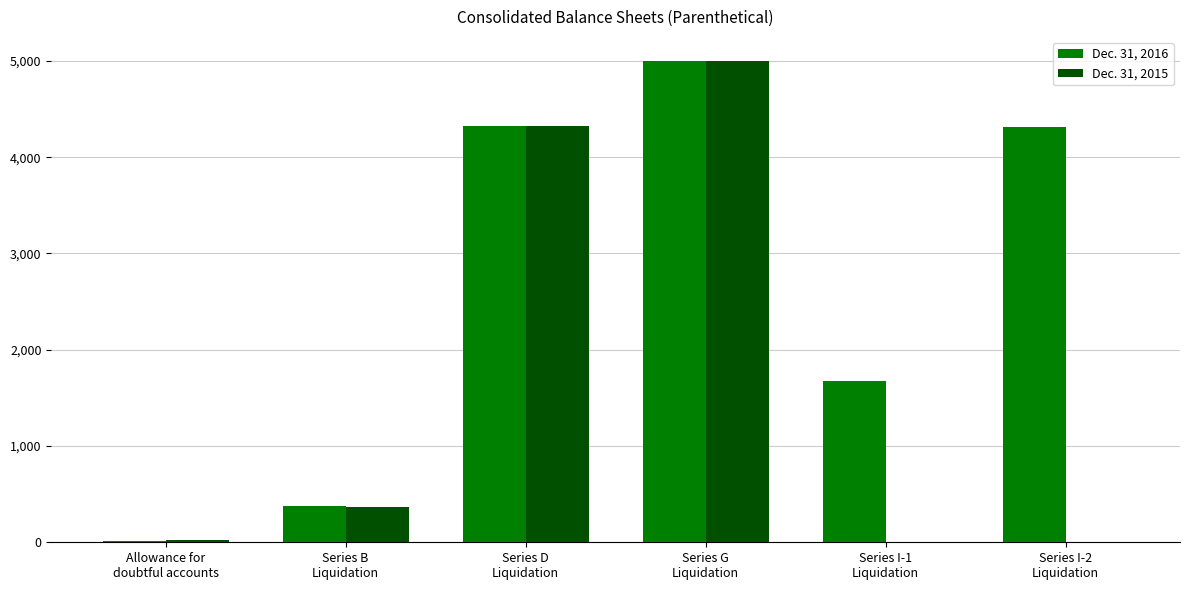

Which series has the largest total across all categories?

Dec. 31, 2016